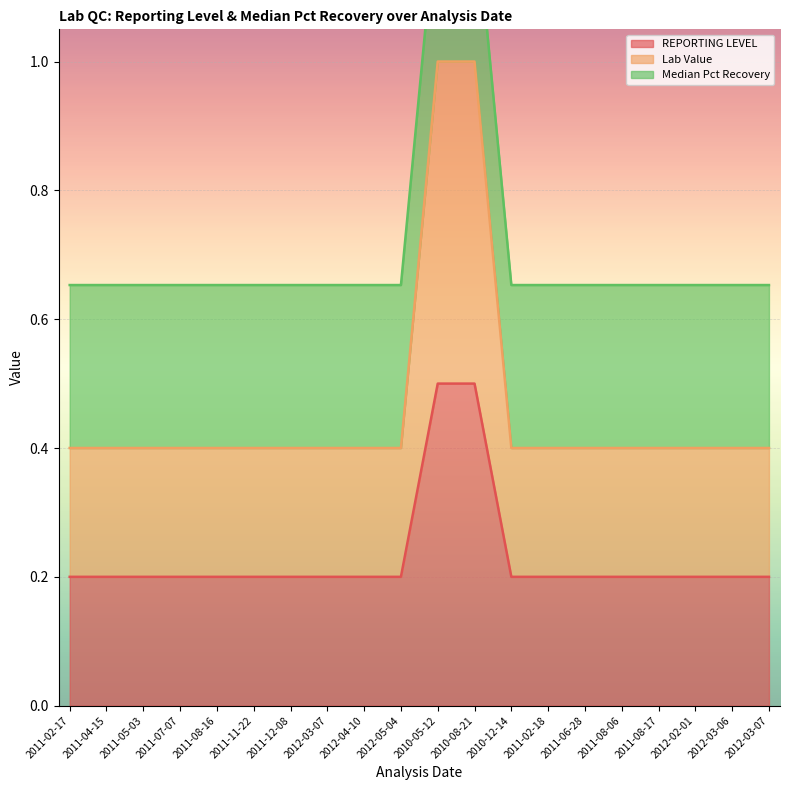

True or false: Lab Value has a value of 0.2 at 2011-07-07.

False